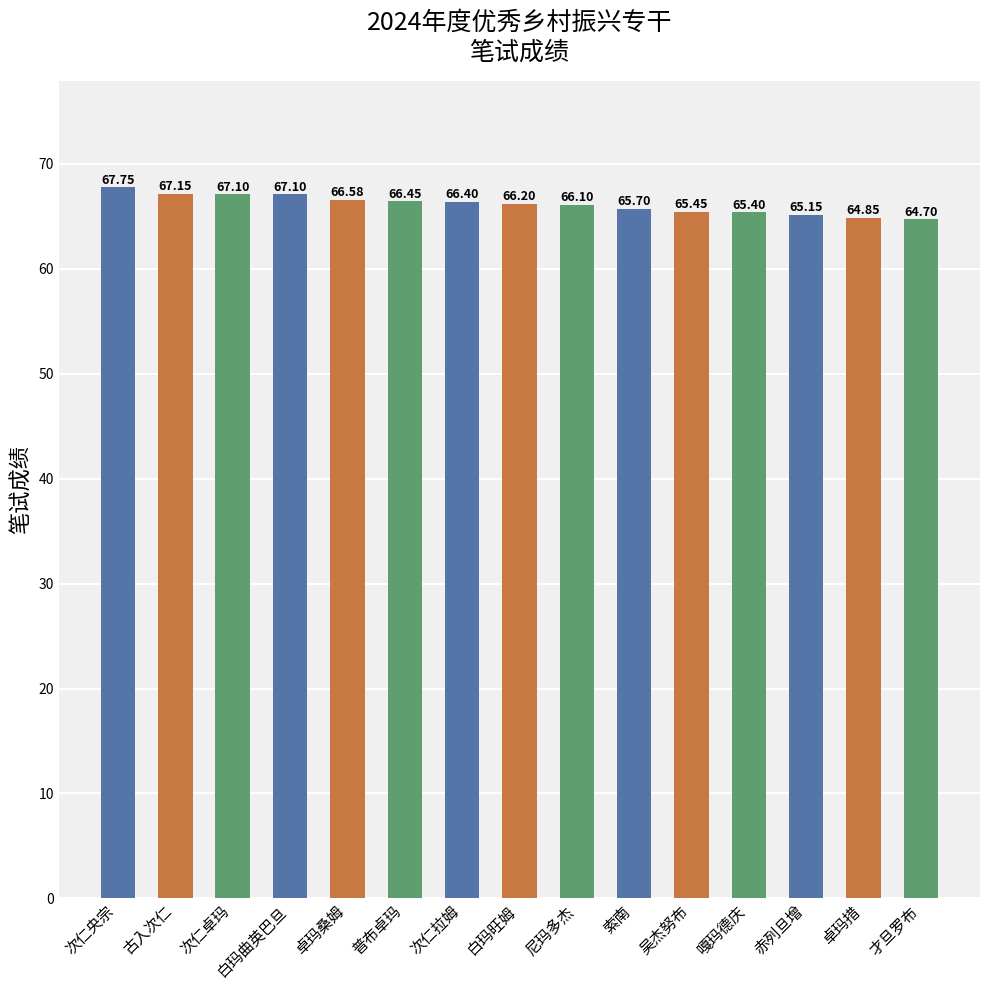

What is the difference between the values at 卓玛桑姆 and 嘎玛德庆?

1.2